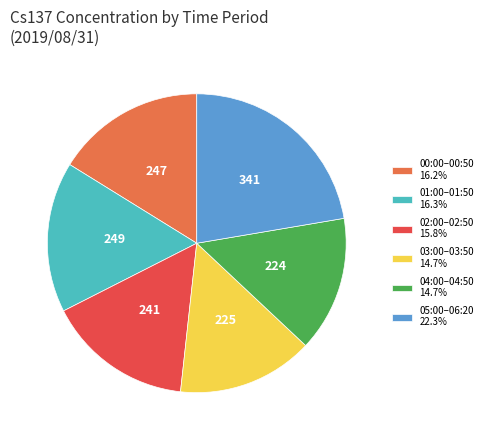

Combined, do 02:00–02:50 15.8% and 03:00–03:50 14.7% account for over 50%?

No